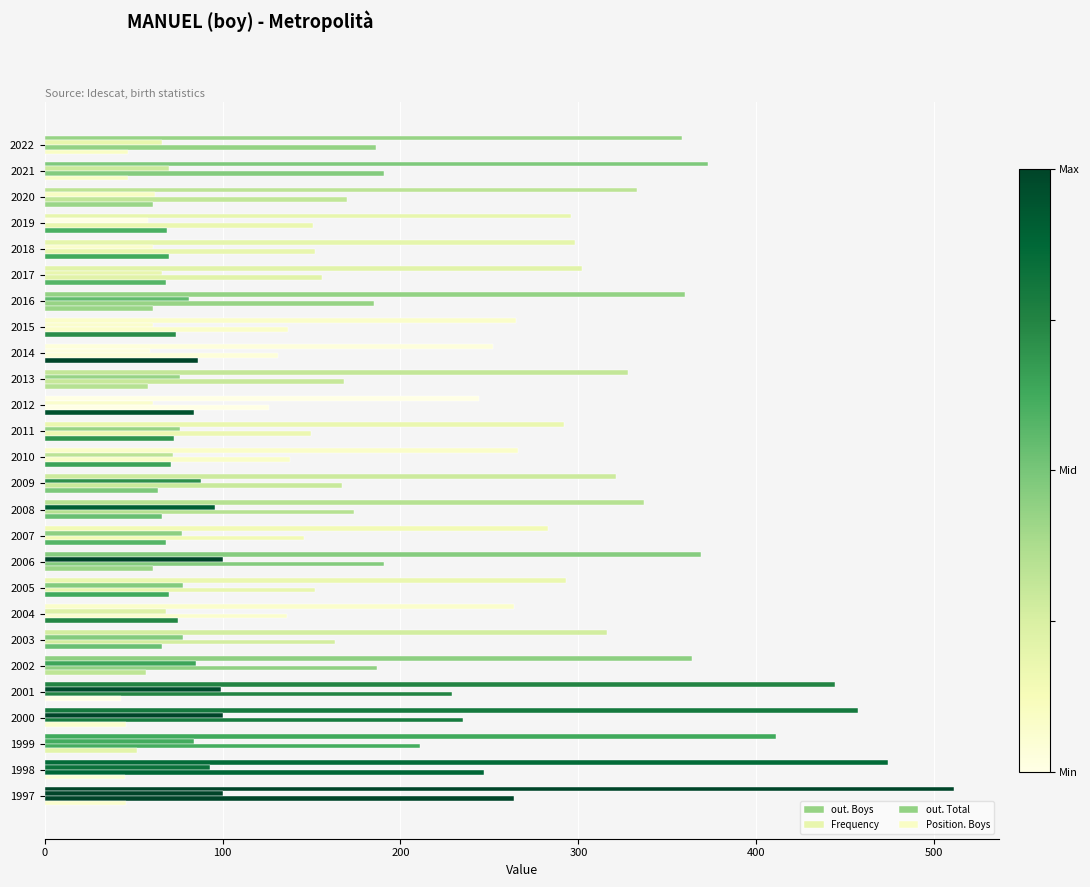

What position from the left is 8?

9